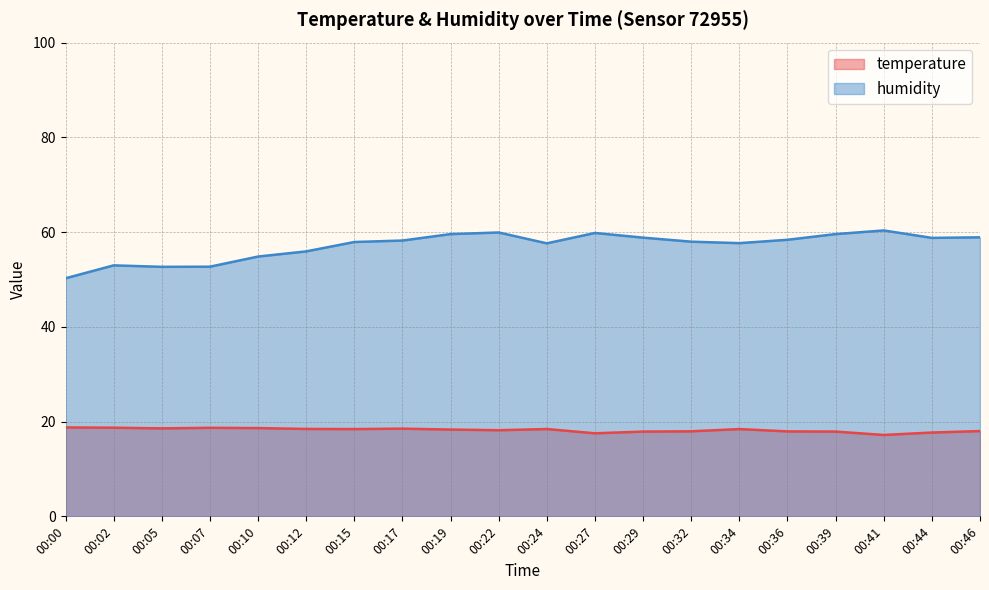

At which label does humidity first exceed 58?

00:17